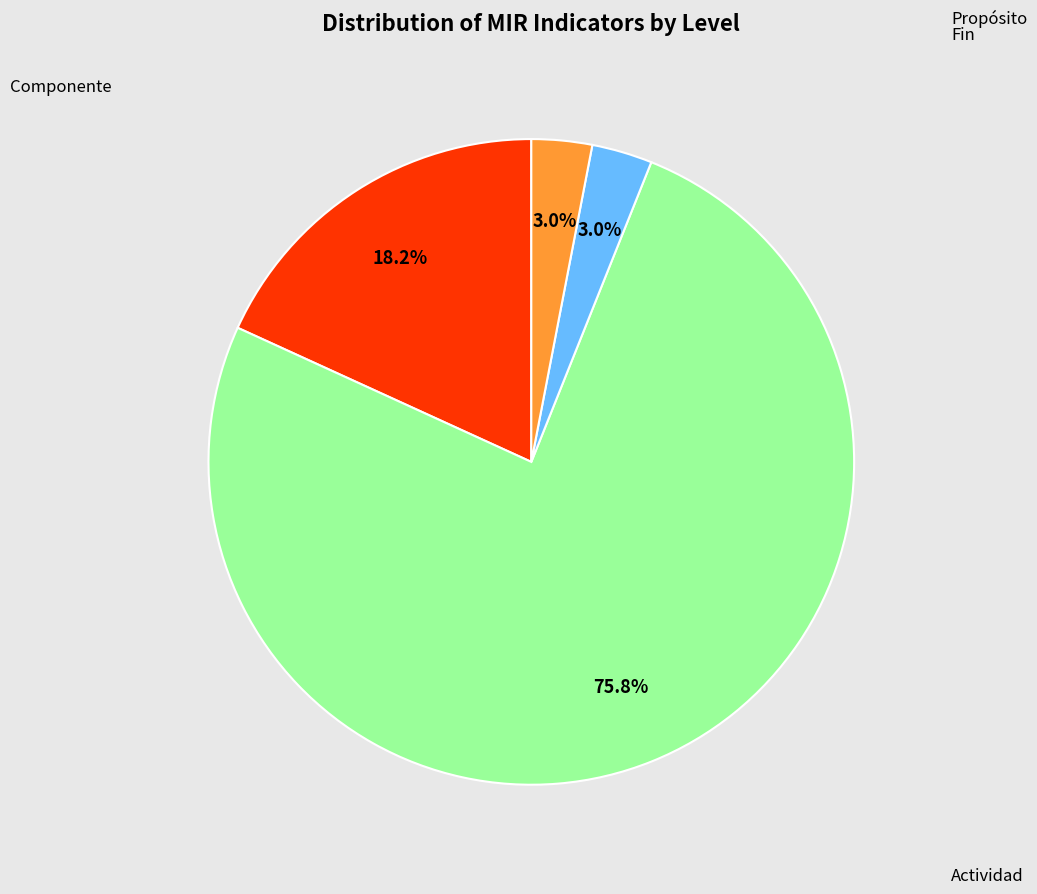

Is there any slice that represents more than half of the pie?

Yes